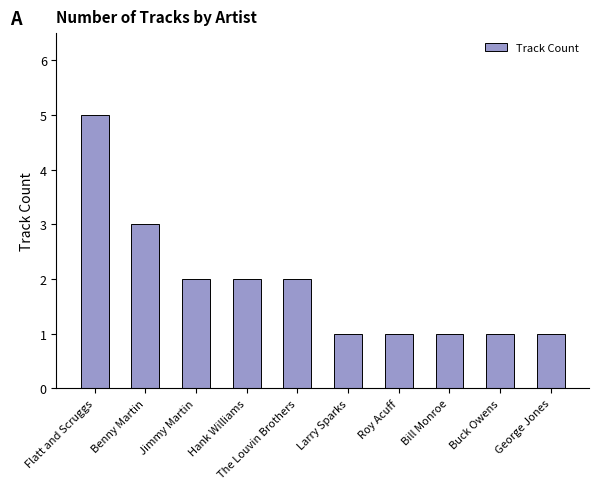

What is the value of the 1st bar from the left?

5